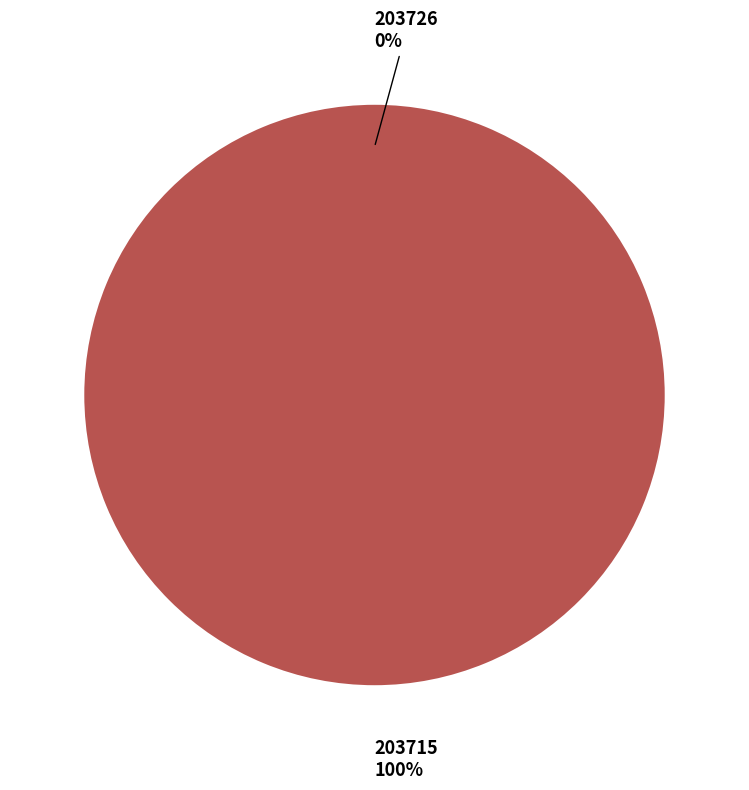

To the nearest percent, what is the difference between the 203715 and 203726 slice percentages?

100%